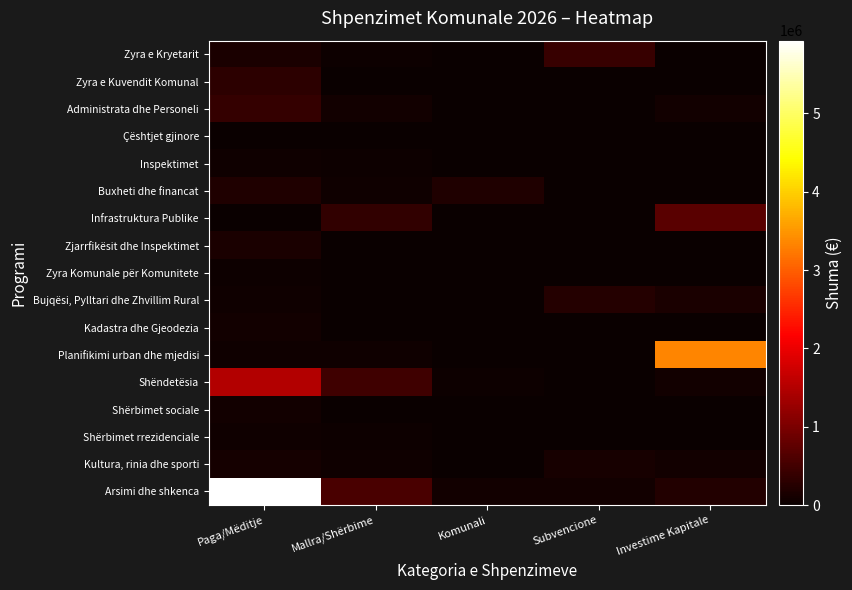

Which series has the largest total across all categories?

Arsimi dhe shkenca